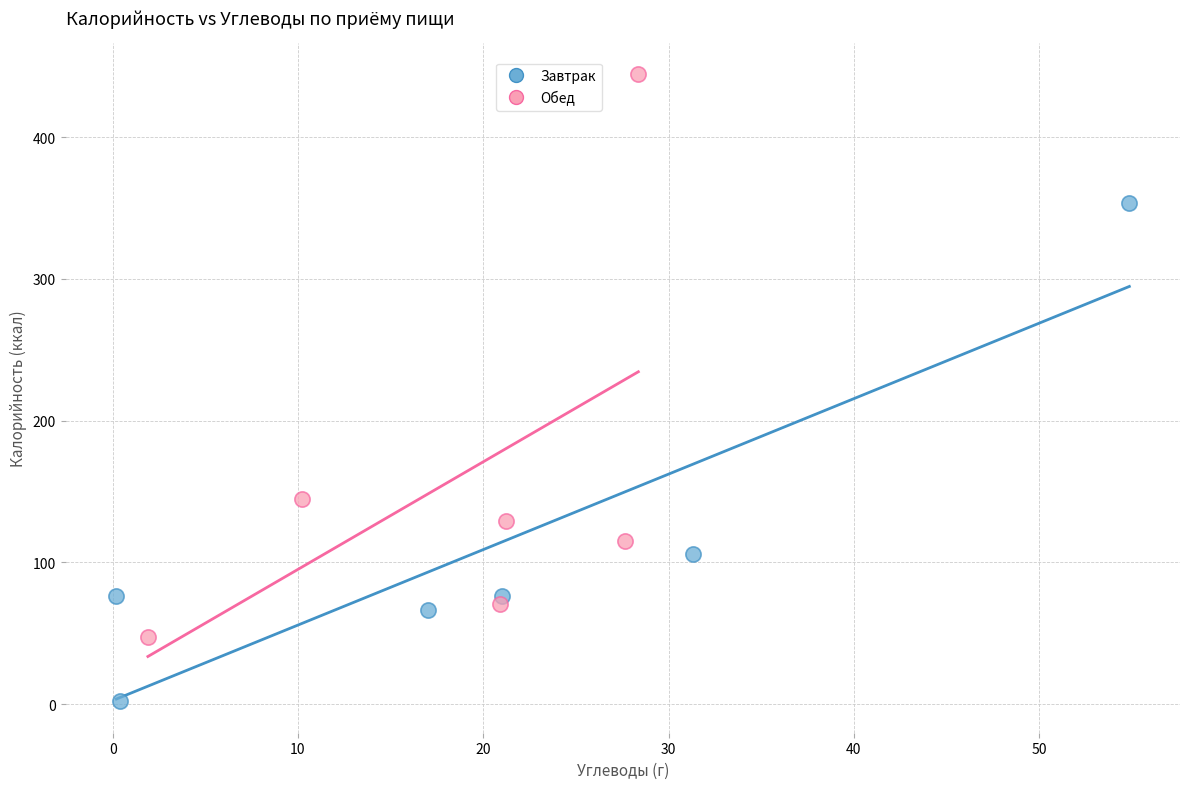

Which series contains the highest Y value?

Обед